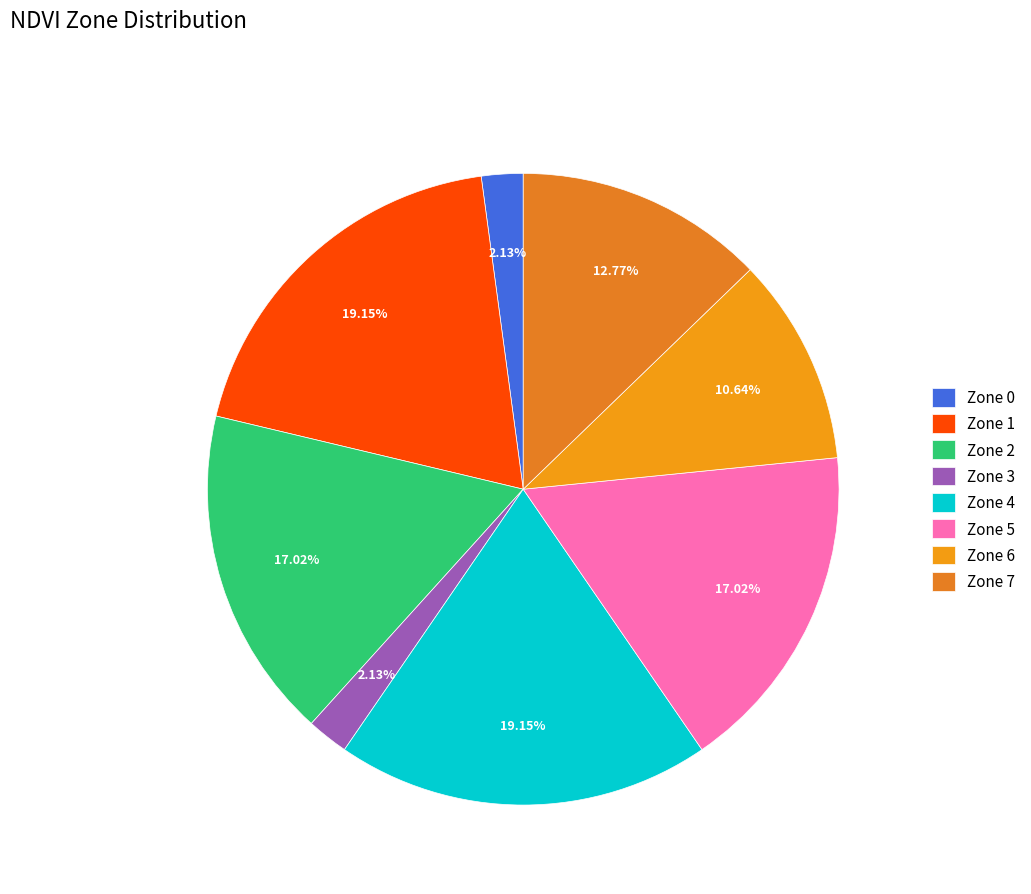

How many segments does this pie chart have?

8